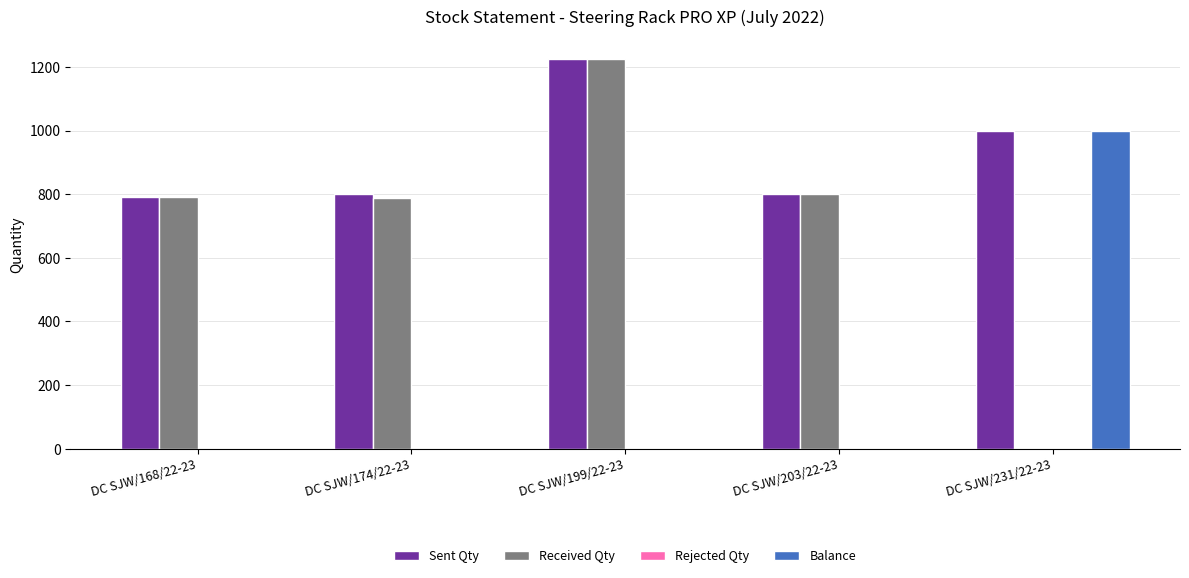

What is the total value across all series at DC SJW/168/22-23?

1582